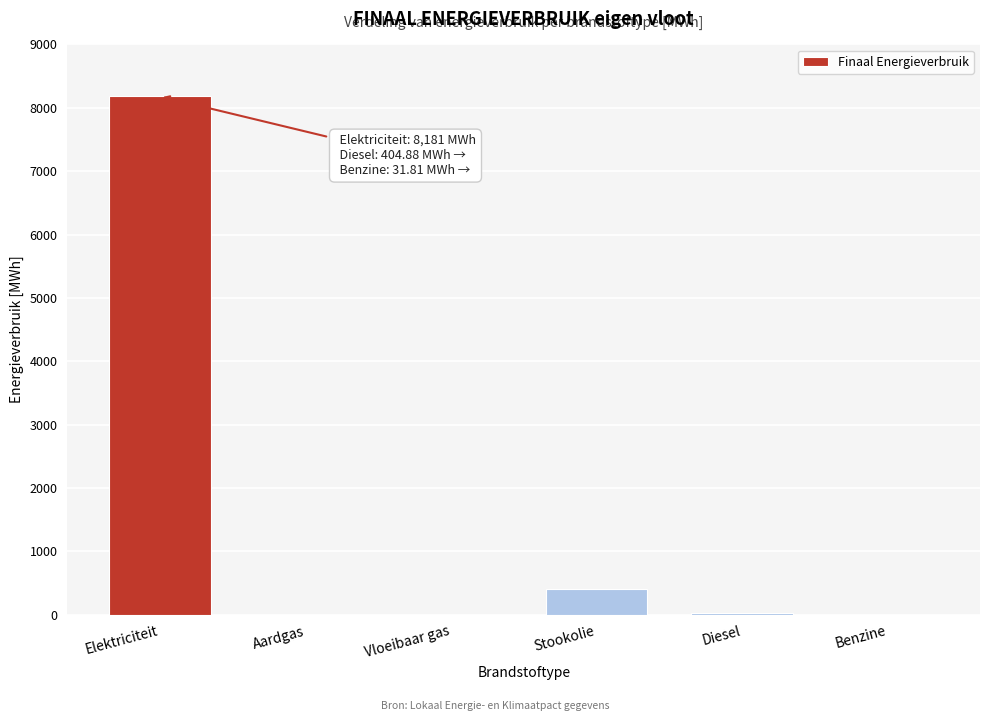

What is the change in value from Elektriciteit to Benzine?

-8180.9